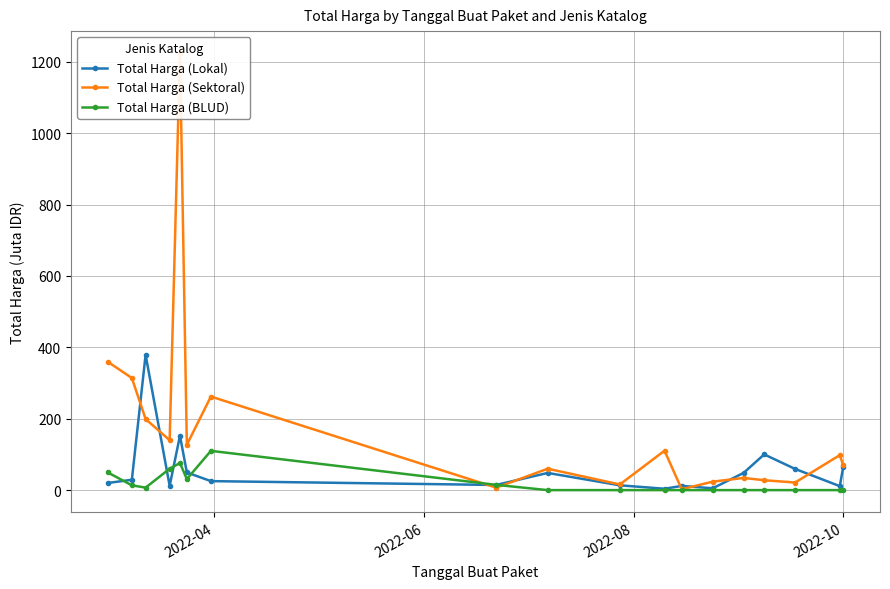

True or false: Total Harga (BLUD) has more than 1 points higher than both neighbors.

True